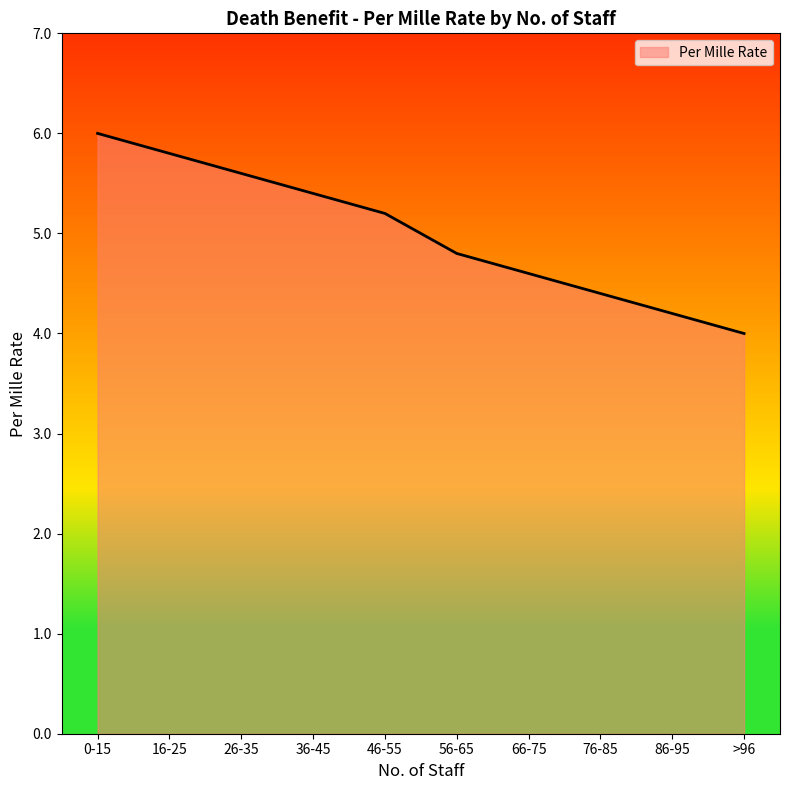

What is the sum of the values at 76-85 and 66-75?

9.0